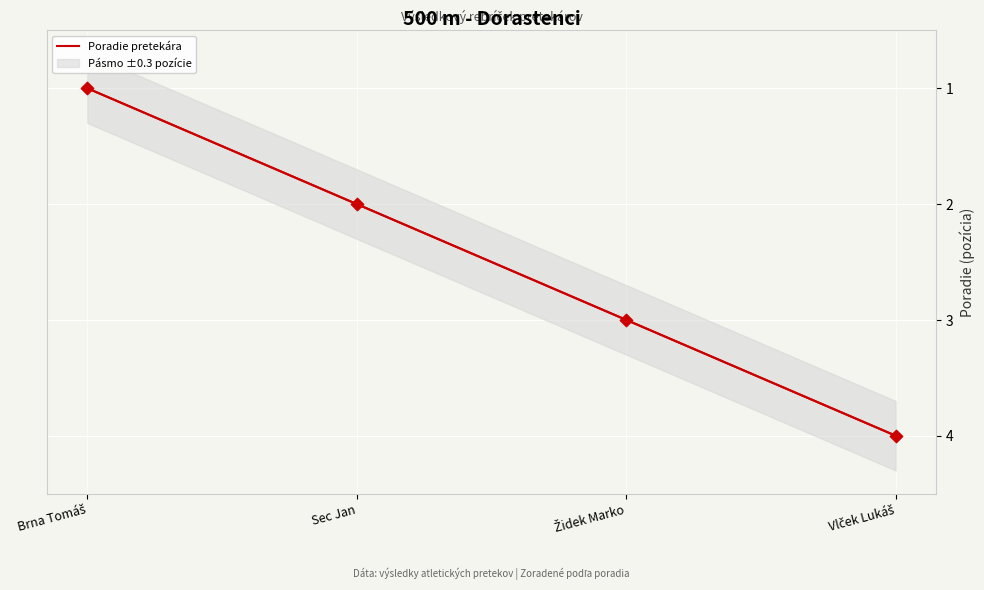

Approximately how many times larger is the value at Židek Marko compared to Brna Tomáš?

3.0